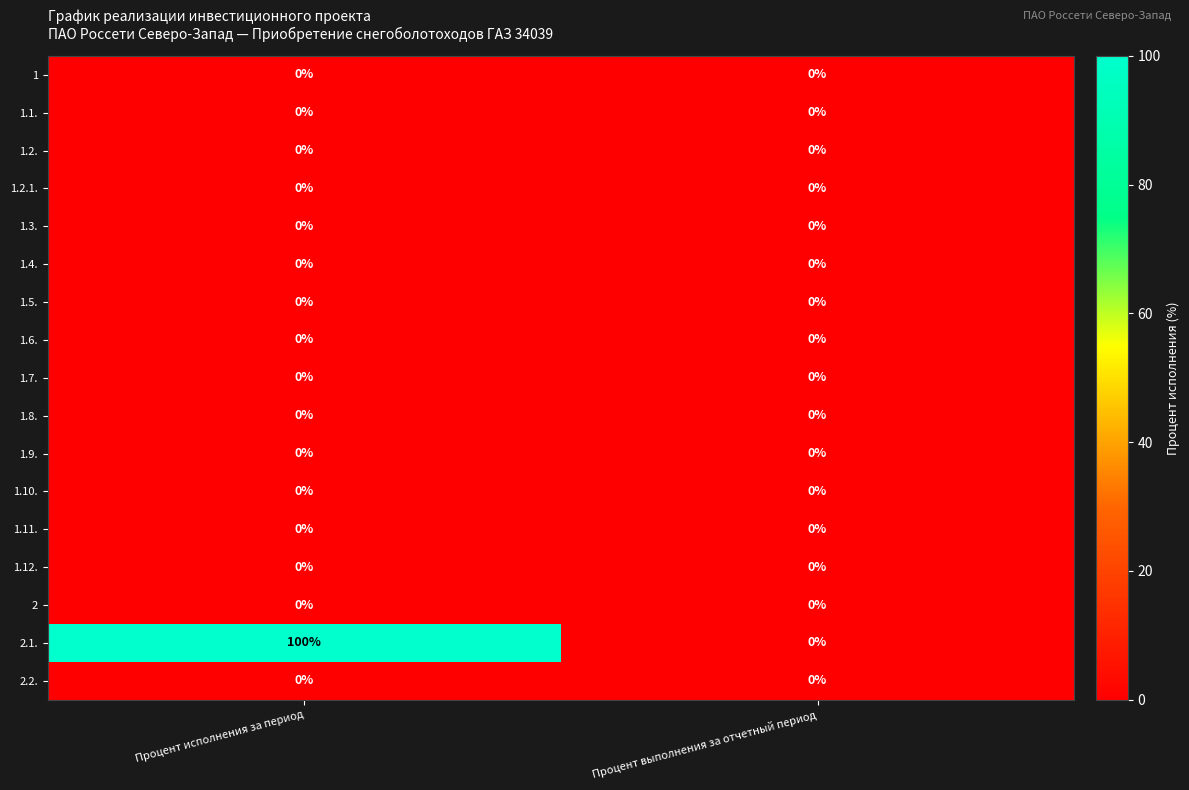

Which series changed the most between Процент исполнения за период and Процент выполнения за отчетный период?

2.1.